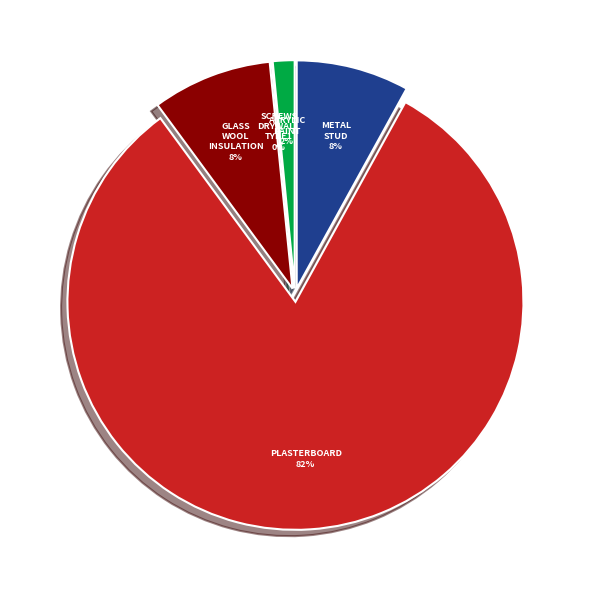

Is it true that Screws_Drywall_Type1 is 0% of the pie?

True